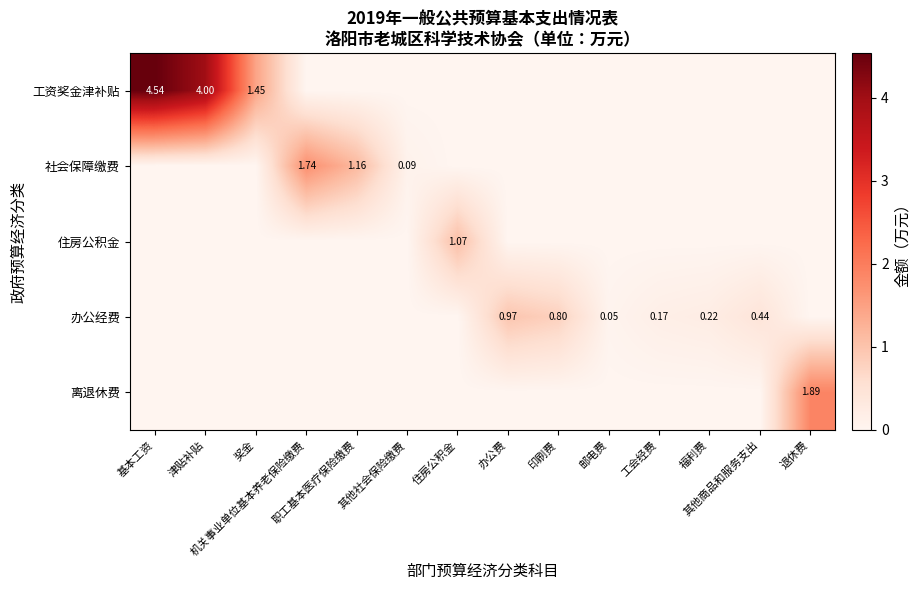

Which series has the largest total across all categories?

工资奖金津补贴